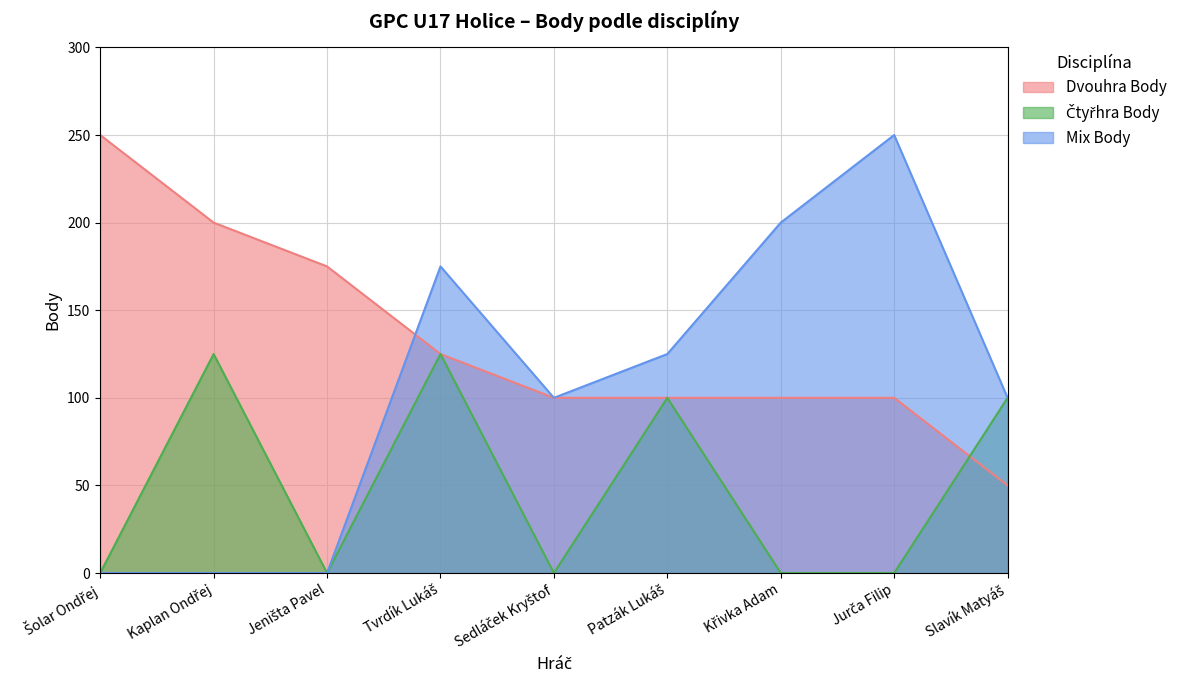

Is the value of Čtyřhra Body at Sedláček Kryštof greater than the value of Dvouhra Body at Jurča Filip?

No